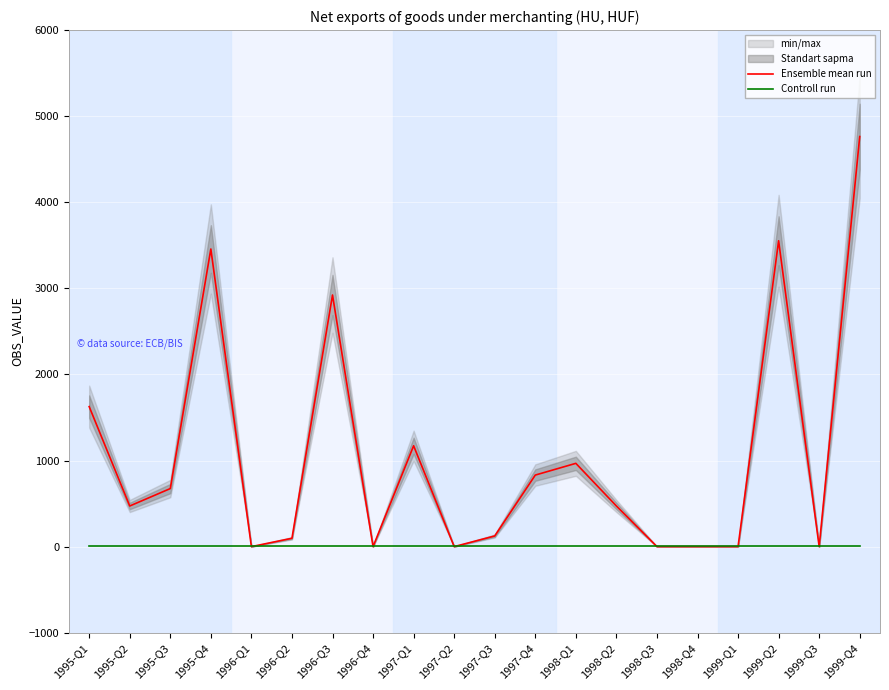

List the labels in order of Ensemble mean run value, largest first.

1999-Q4, 1999-Q2, 1995-Q4, 1996-Q3, 1995-Q1, 1997-Q1, 1998-Q1, 1997-Q4, 1995-Q3, 1995-Q2, 1998-Q2, 1997-Q3, 1996-Q2, 1996-Q1, 1996-Q4, 1997-Q2, 1998-Q3, 1998-Q4, 1999-Q1, 1999-Q3